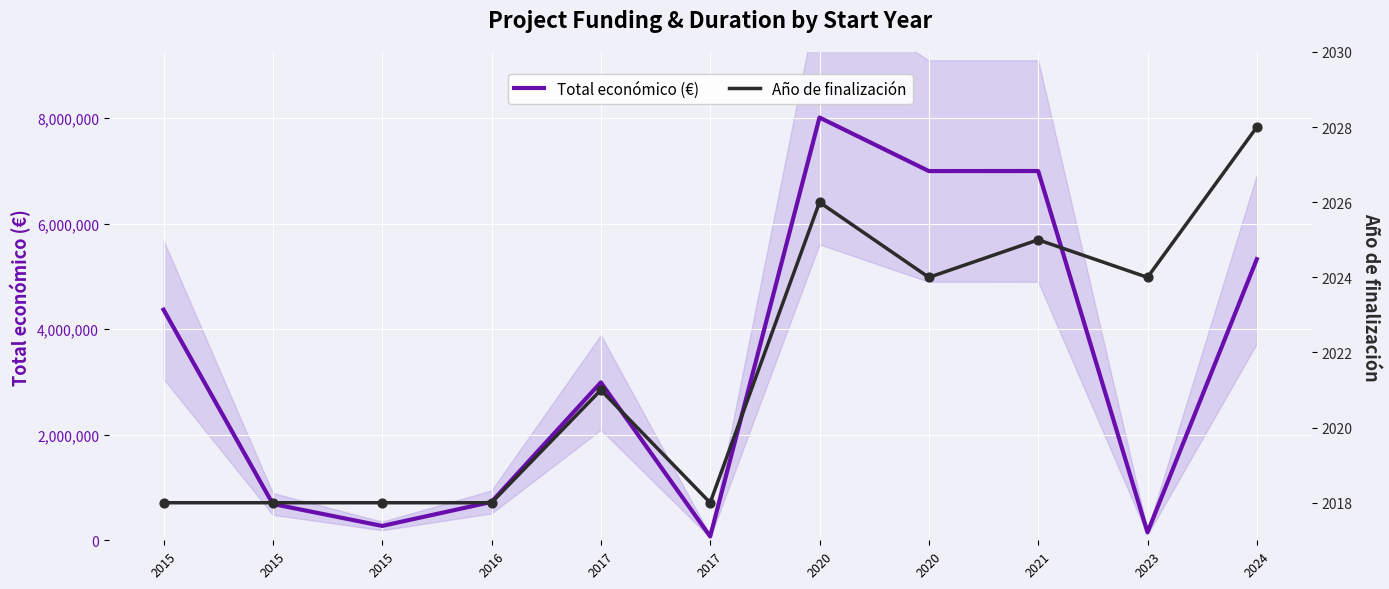

Which series reaches the maximum Y coordinate?

Total económico (€)